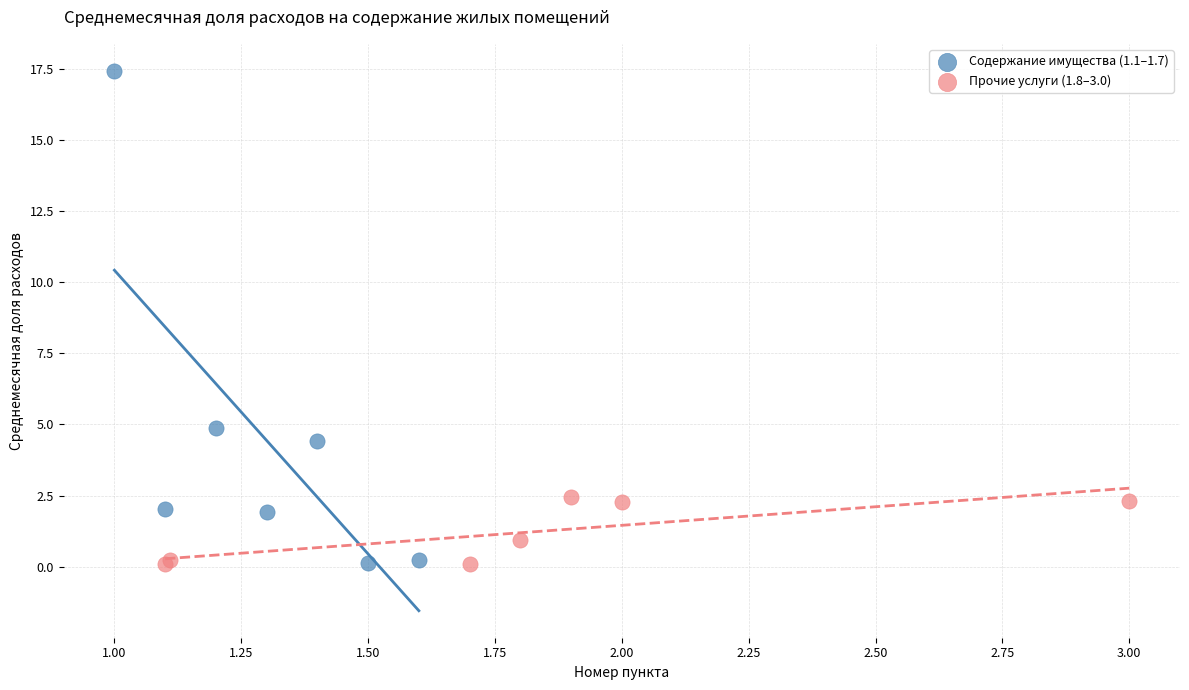

Which series contains the highest Y value?

Содержание имущества (1.1–1.7)